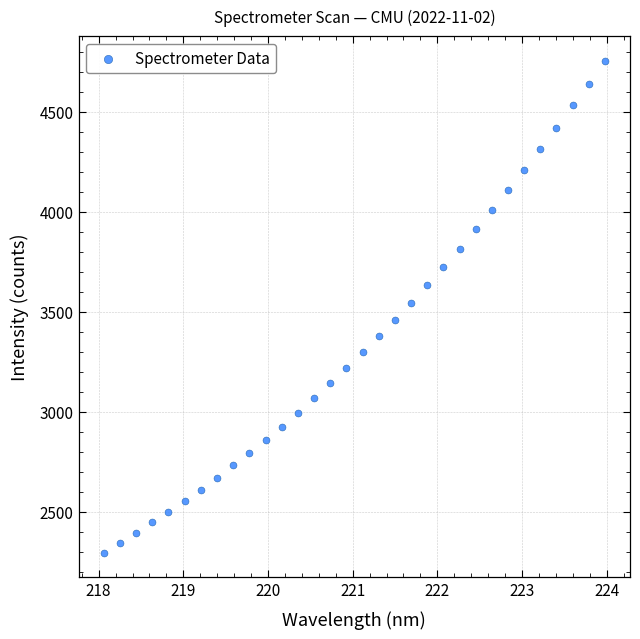

What is the range of Y values (max minus min)?

2459.3